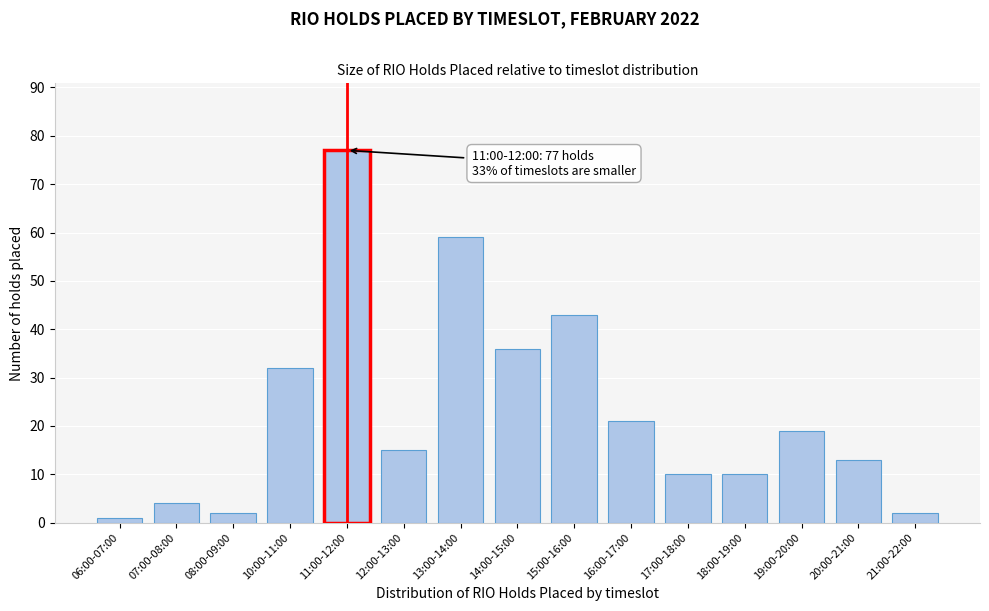

Reading left to right, list all the values displayed in this chart.

06:00-07:00=1	07:00-08:00=4	08:00-09:00=2	10:00-11:00=32	11:00-12:00=77	12:00-13:00=15	13:00-14:00=59	14:00-15:00=36	15:00-16:00=43	16:00-17:00=21	17:00-18:00=10	18:00-19:00=10	19:00-20:00=19	20:00-21:00=13	21:00-22:00=2